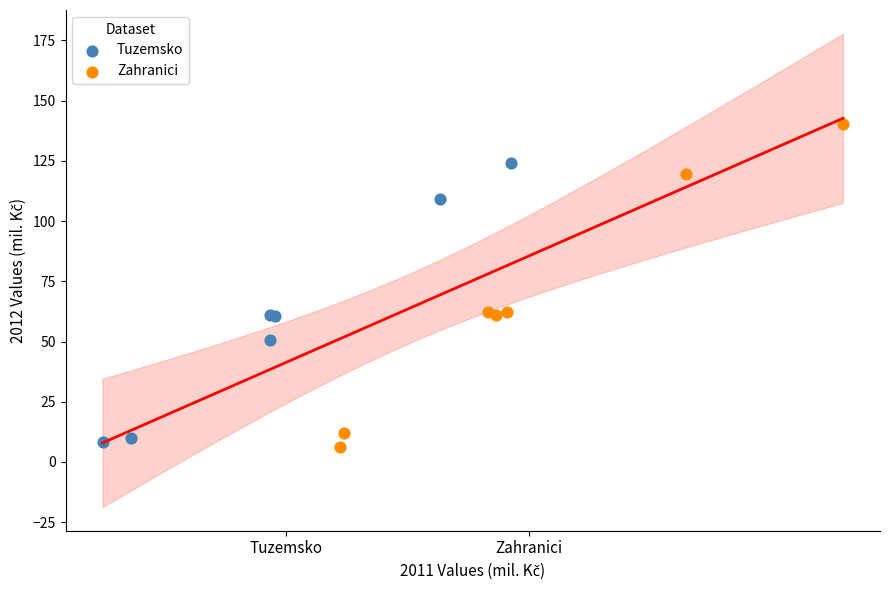

Which series has the widest spread of Y values?

Zahranici